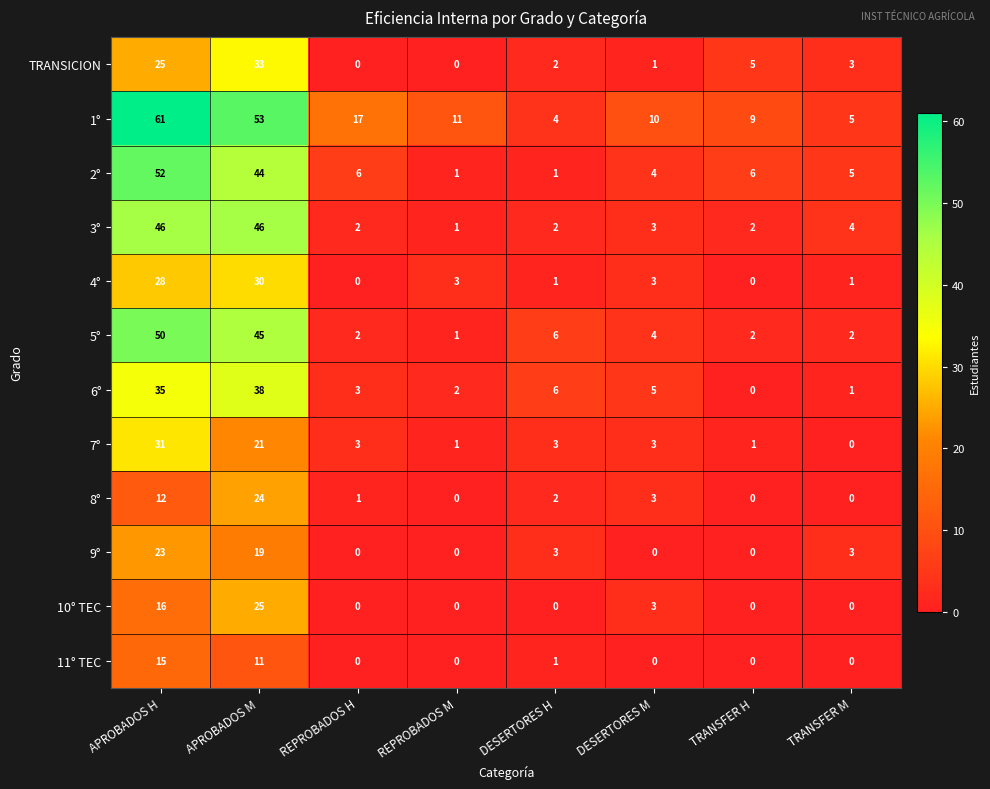

Rank the series at APROBADOS M from lowest to highest value.

11° TEC, 9°, 7°, 8°, 10° TEC, 4°, TRANSICION, 6°, 2°, 5°, 3°, 1°